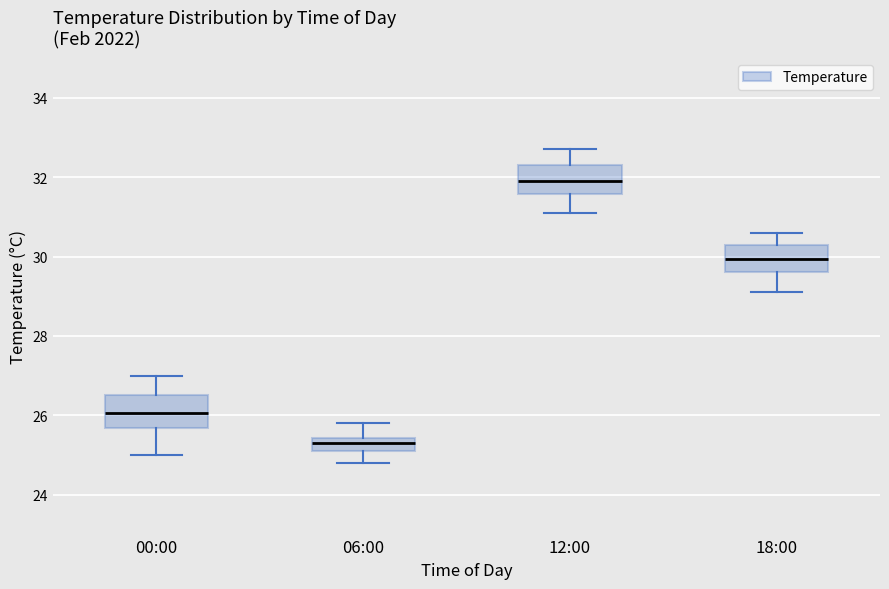

Which box has the highest median line?

12:00